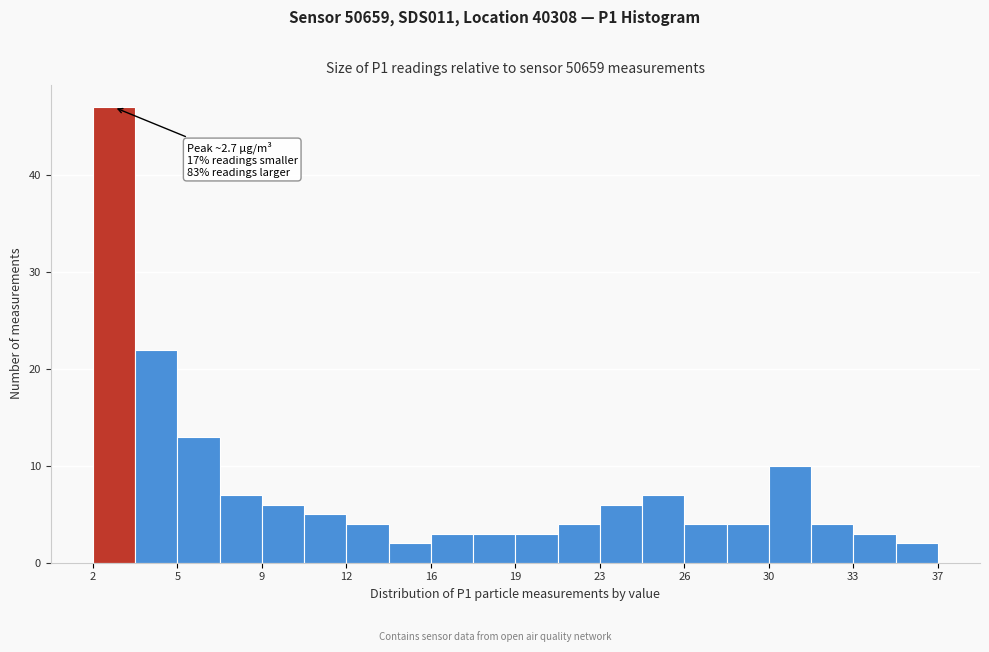

Around what value on the x-axis is the tallest bar? Give the approximate position of its centre, as read against the axis.

2.5